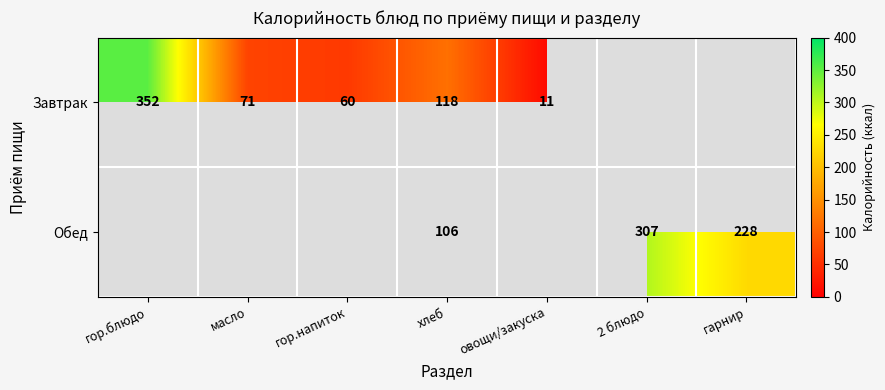

What is the maximum value shown in the chart?

352.0